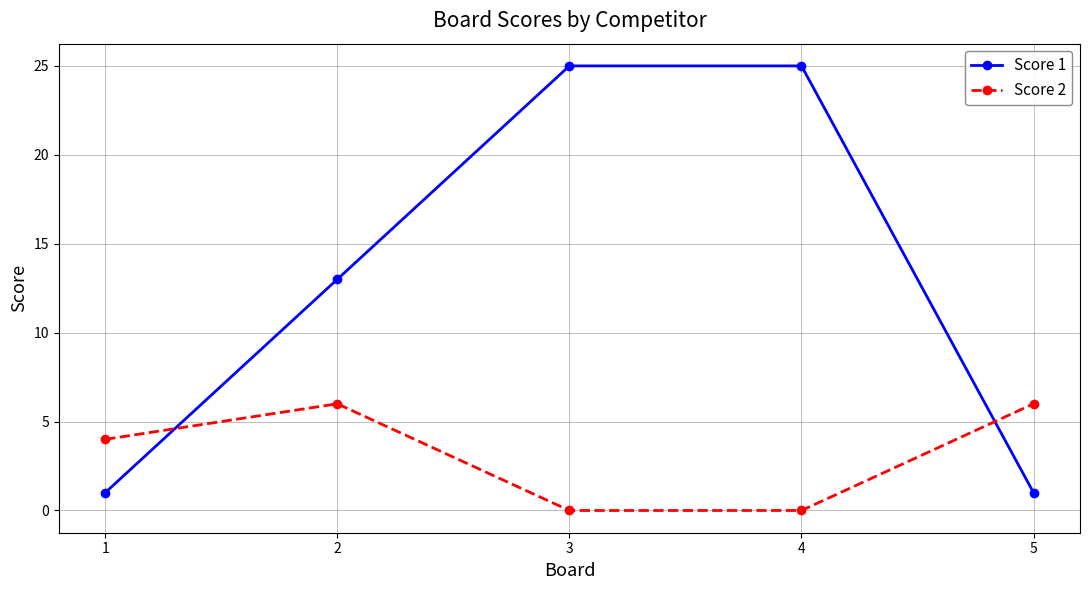

Which series has the largest range (max minus min)?

Score 1